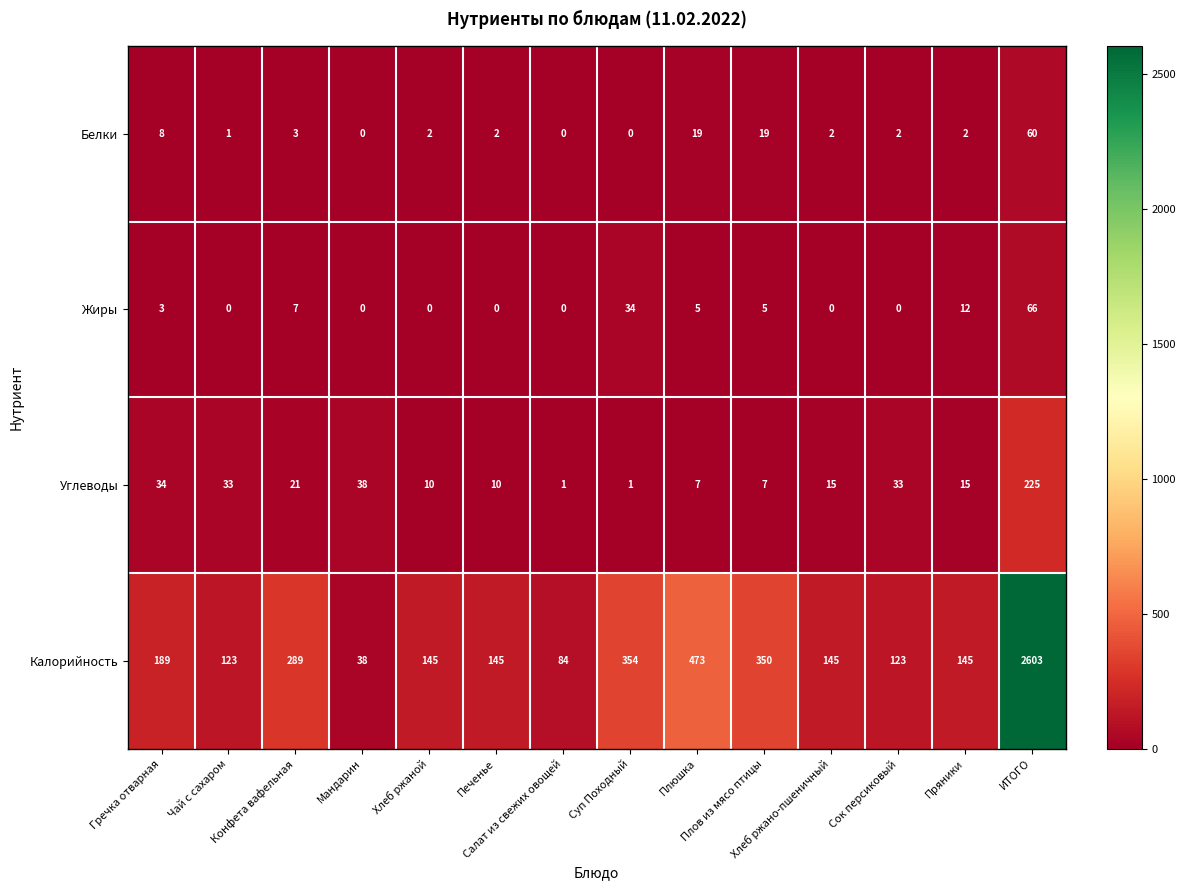

At how many categories does at least one series exceed 1863?

1